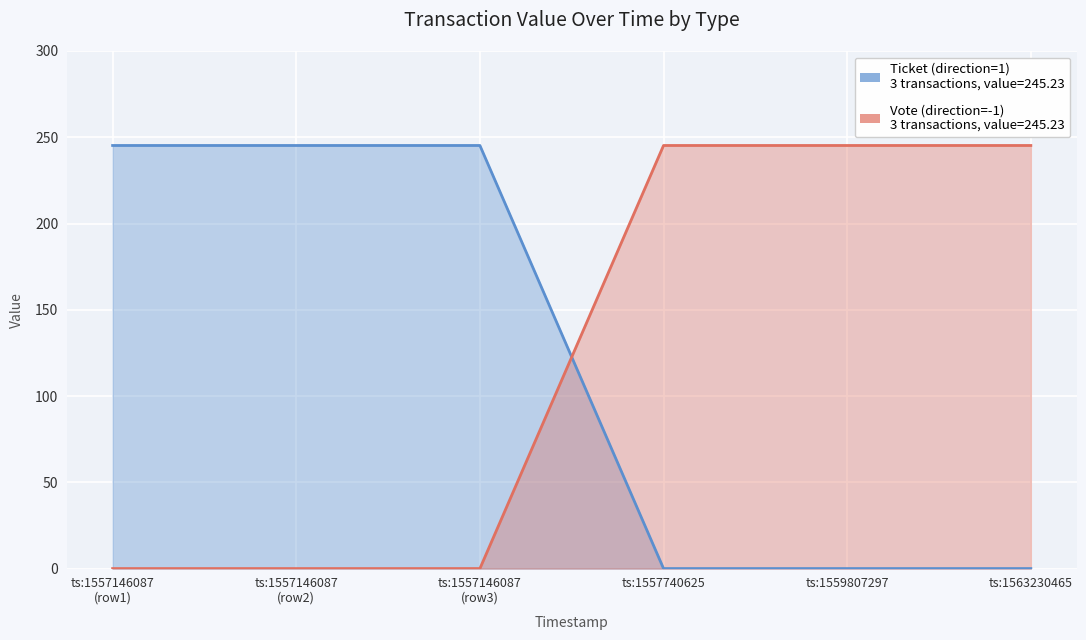

At which label does Ticket (direction=1) reach its peak?

ts:1557146087 (row1)